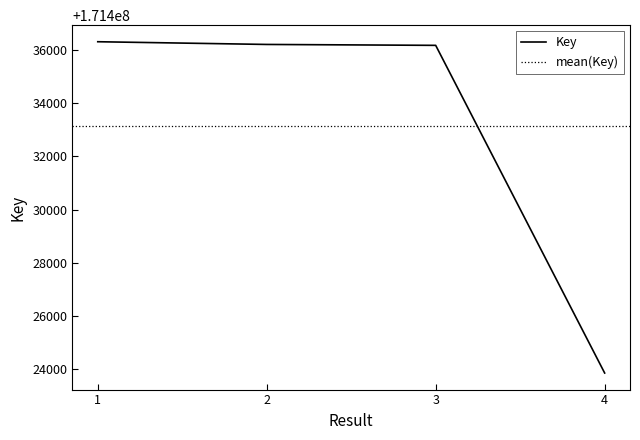

True or false: the data shows 47250138 at 1.

False